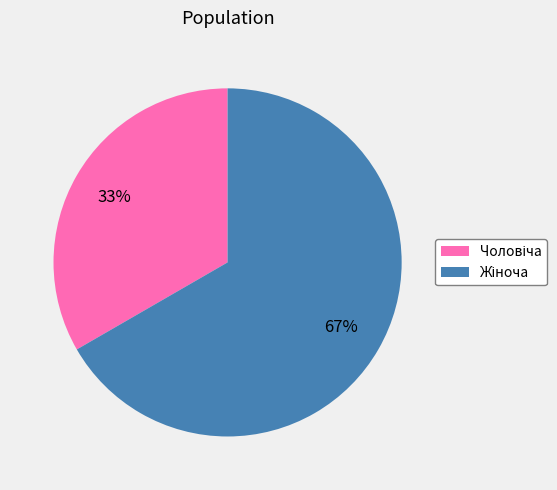

To the nearest percent, what is the average slice percentage?

50%